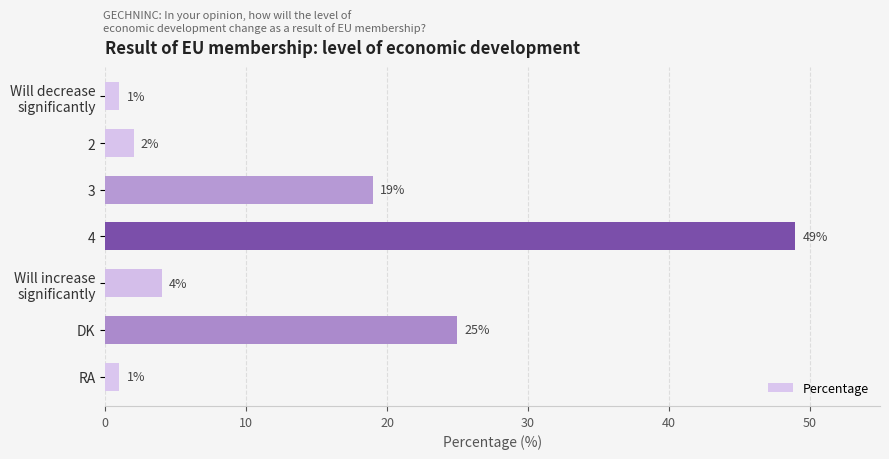

Is it true that the value at DK is 25?

True